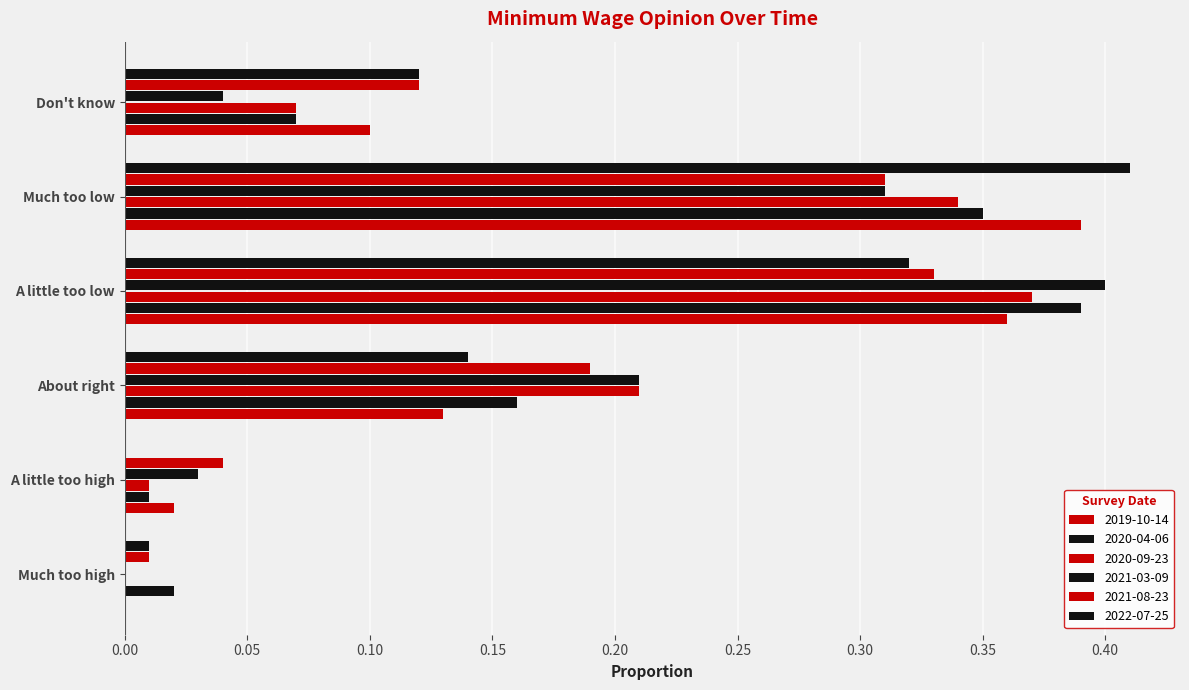

At which category does the chart reach its minimum across all series?

Much too high